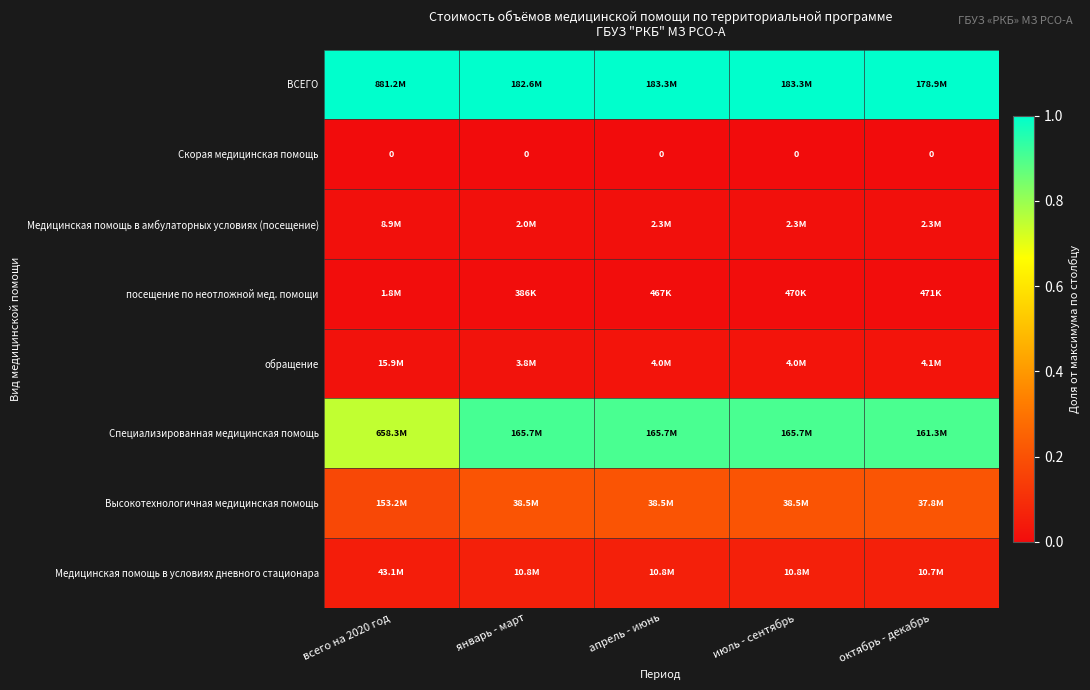

The value of Медицинская помощь в амбулаторных условиях (посещение) at июль - сентябрь is 0.0. True or false?

True